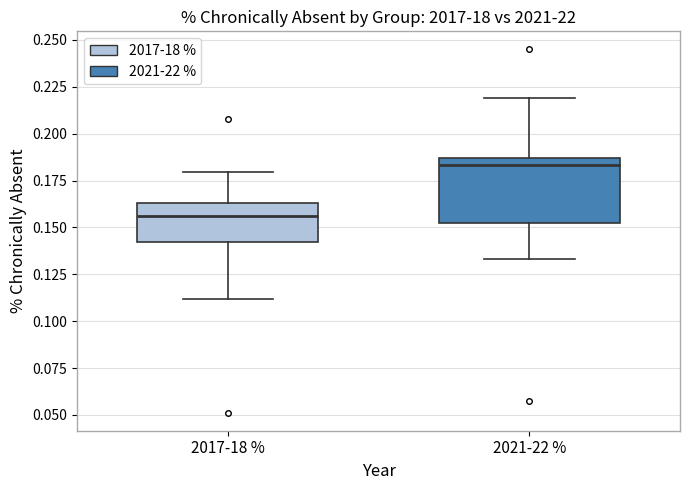

Which box has the lowest median line?

2017-18 %